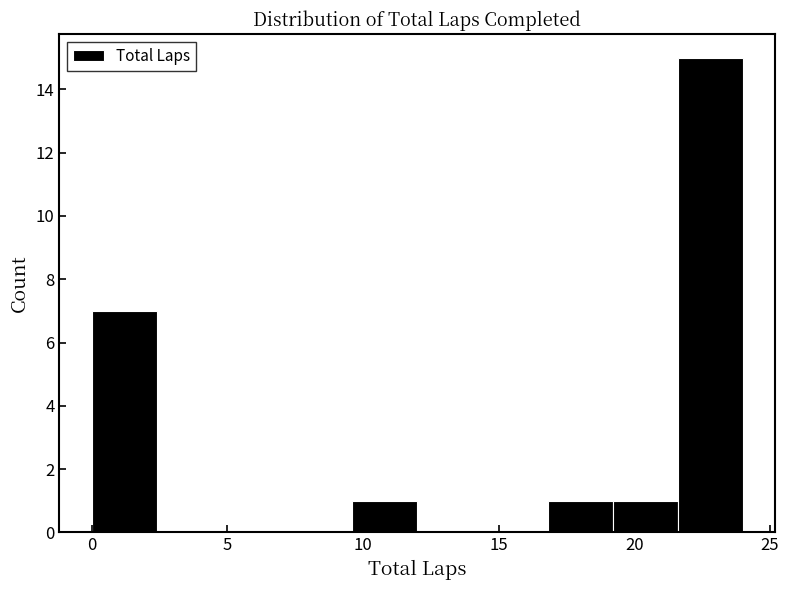

Reading left to right, list every bar in this chart as the range it spans on the x-axis followed by its height. Neither the bar edges nor the heights are printed on the chart, so give them approximately, as read against the axes.

0.0 to 2.4: 7
2.4 to 4.8: 0
4.8 to 7.2: 0
7.2 to 9.6: 0
9.6 to 12.0: 1
12.0 to 14.4: 0
14.4 to 16.8: 0
16.8 to 19.2: 1
19.2 to 21.6: 1
21.6 to 24.0: 15